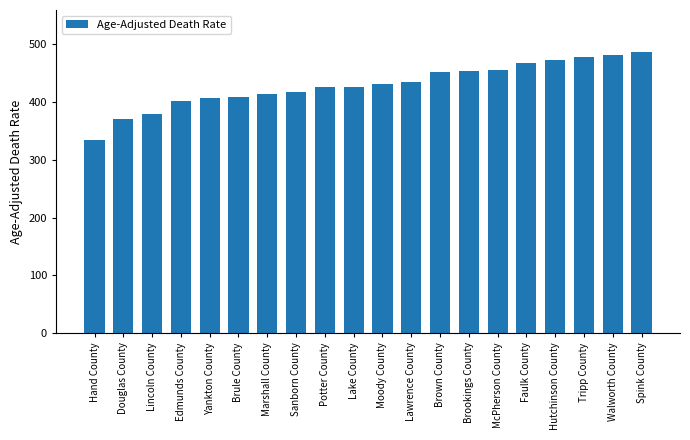

True or false: the data shows 724.4 at Brule County.

False